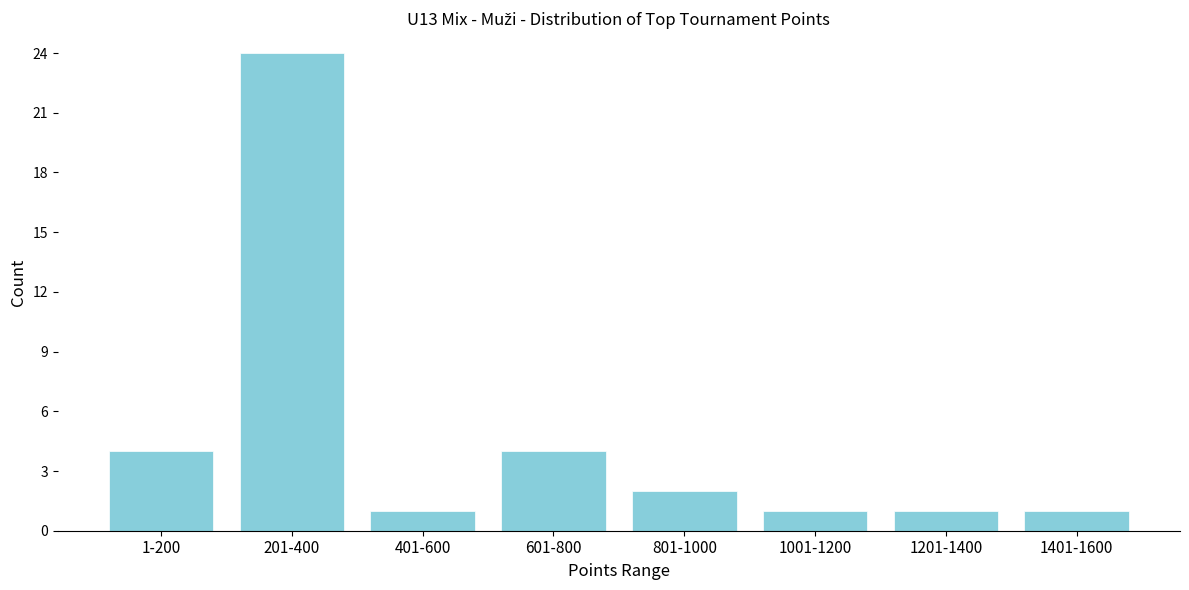

Reading left to right, extract all data points from this chart.

4	24	1	4	2	1	1	1